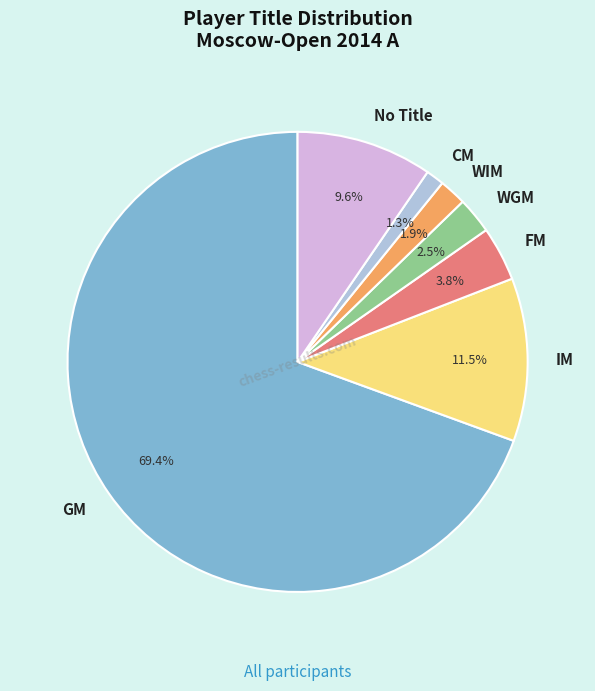

To the nearest percent, what is the difference between the largest and smallest slice percentages?

68%